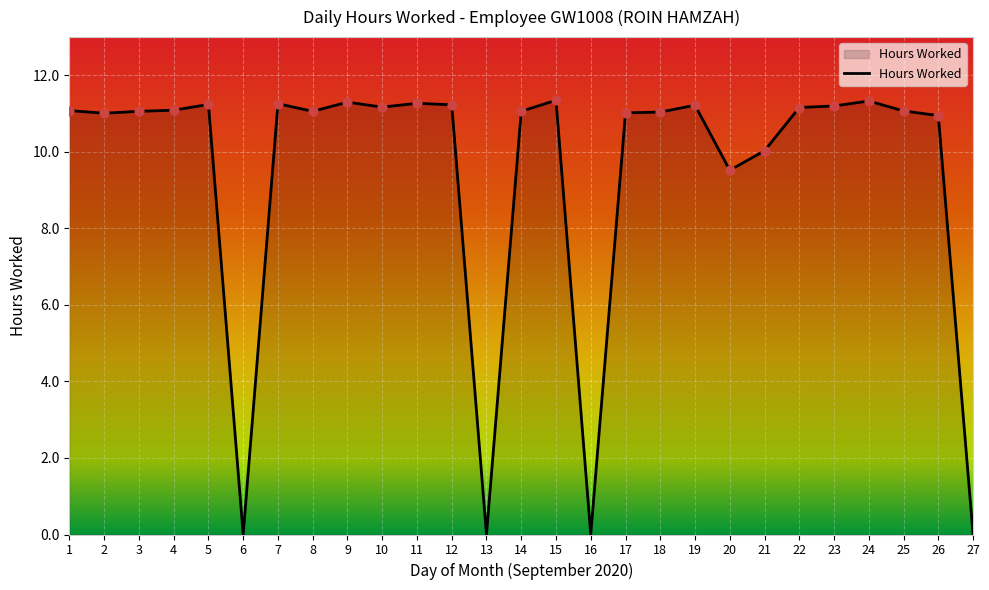

What is the change in value from 2 to 9?

+0.3